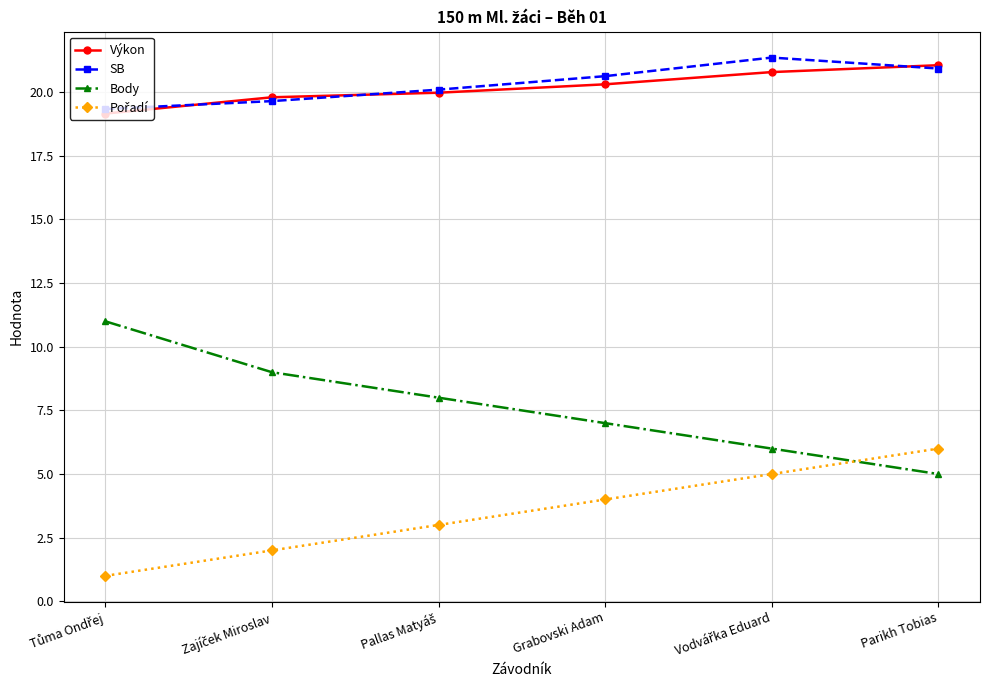

What is the sum of all Body values?

46.0